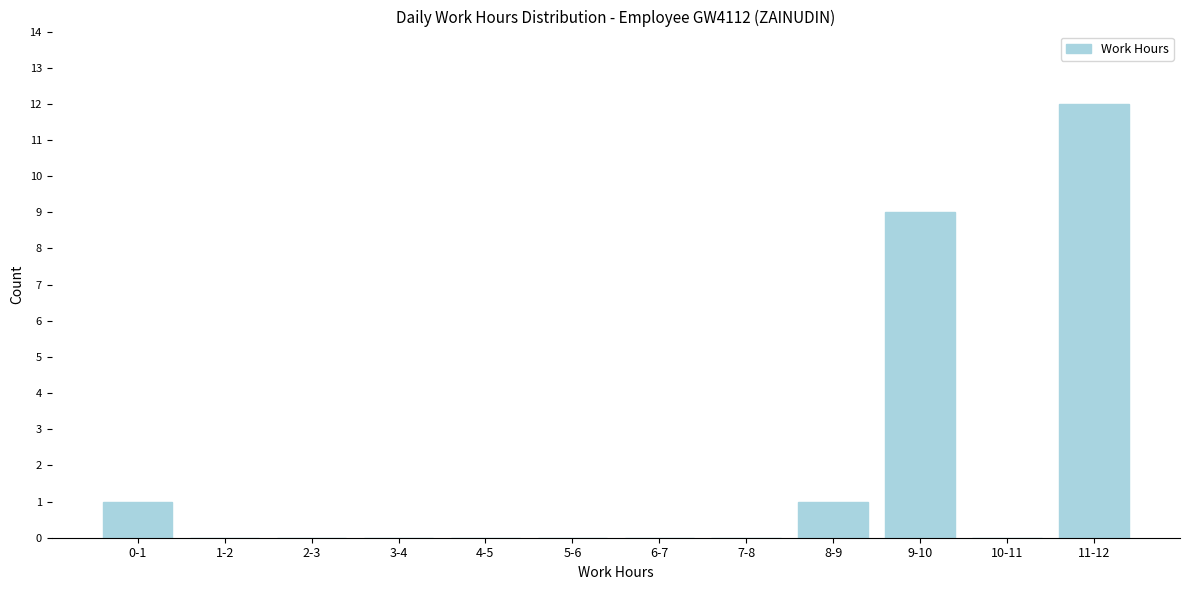

Reading left to right, transcribe all the data shown in this chart.

0-1=1	1-2=0	2-3=0	3-4=0	4-5=0	5-6=0	6-7=0	7-8=0	8-9=1	9-10=9	10-11=0	11-12=12